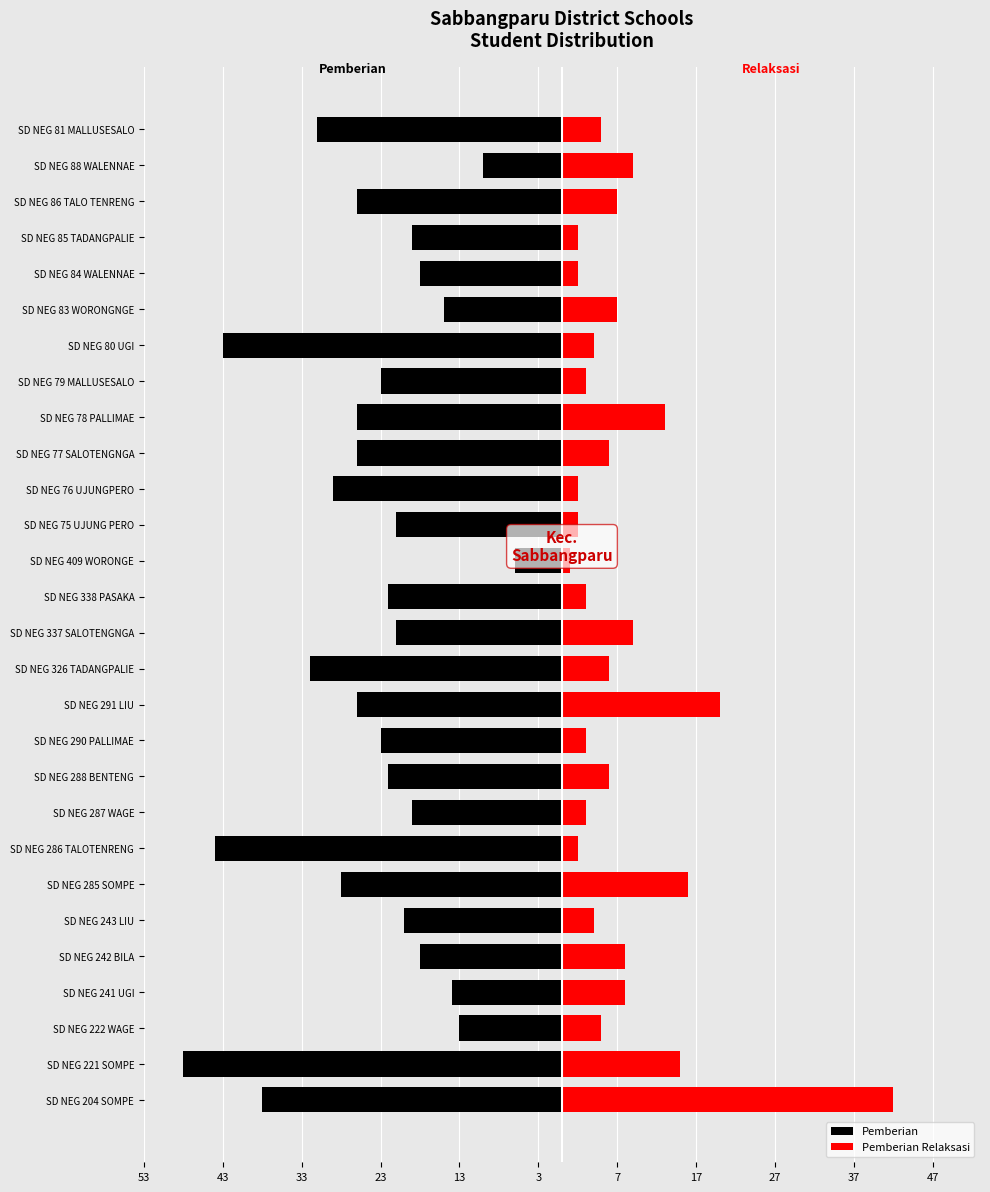

How many data points in Pemberian Relaksasi are less than 6?

14